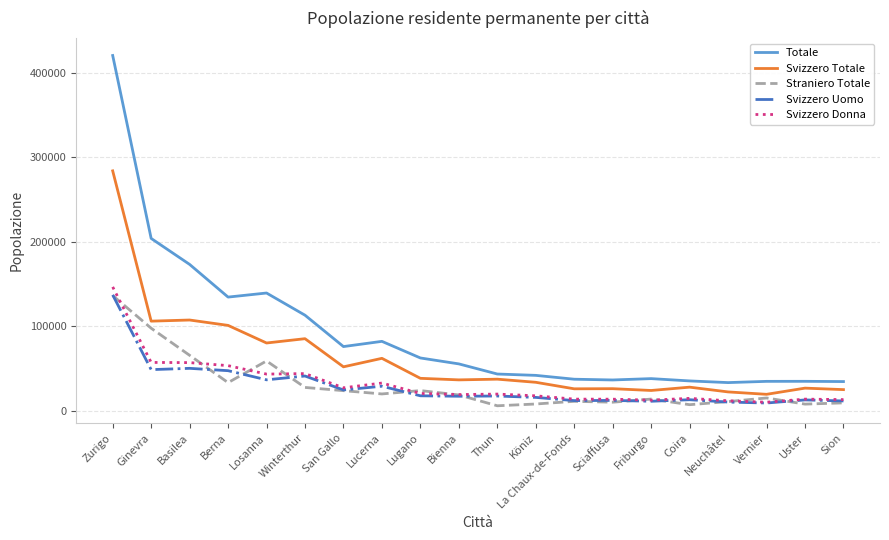

The value of Svizzero Uomo at Uster is 13007. True or false?

True